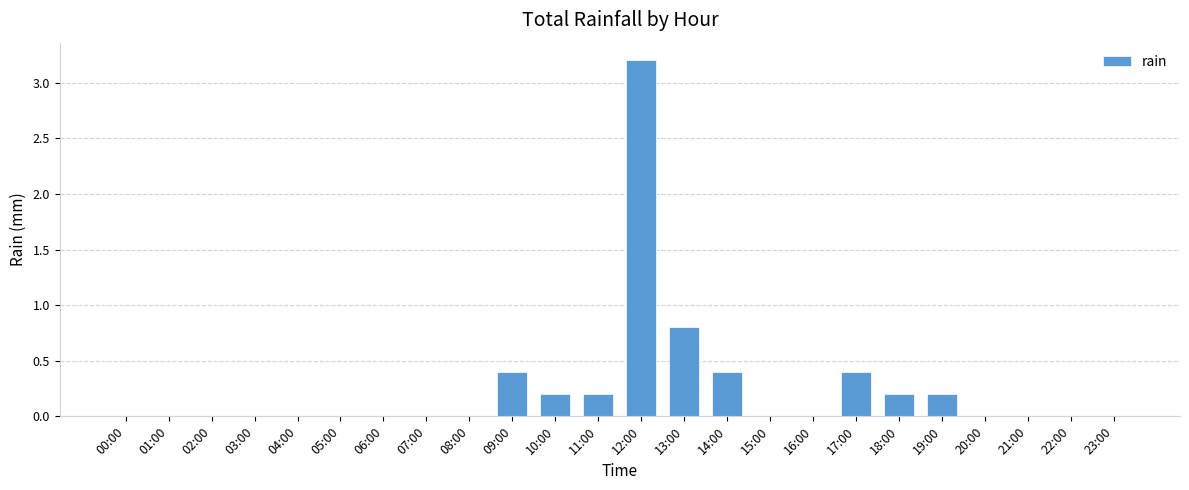

What is the change in value from 17:00 to 20:00?

-0.4